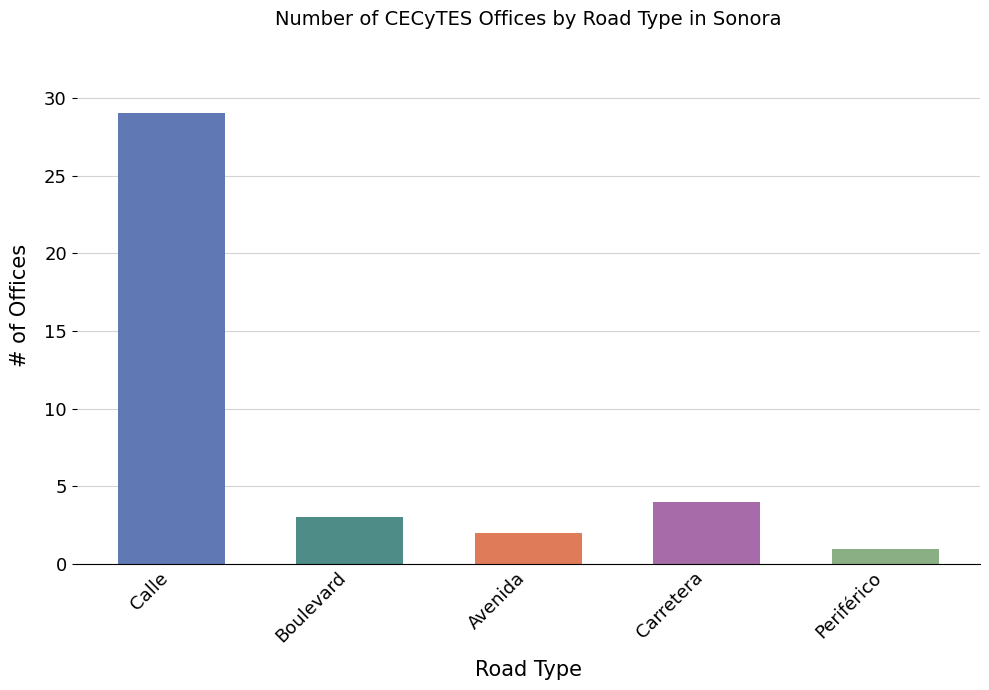

Approximately how many times larger is the value at Carretera compared to Periférico?

4.0